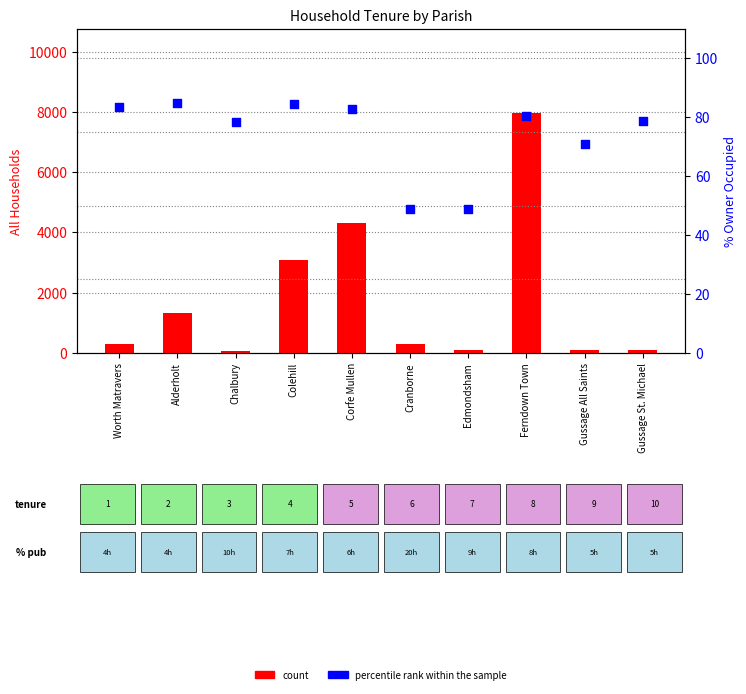

What are all the series names shown in the legend?

count, percentile rank within the sample